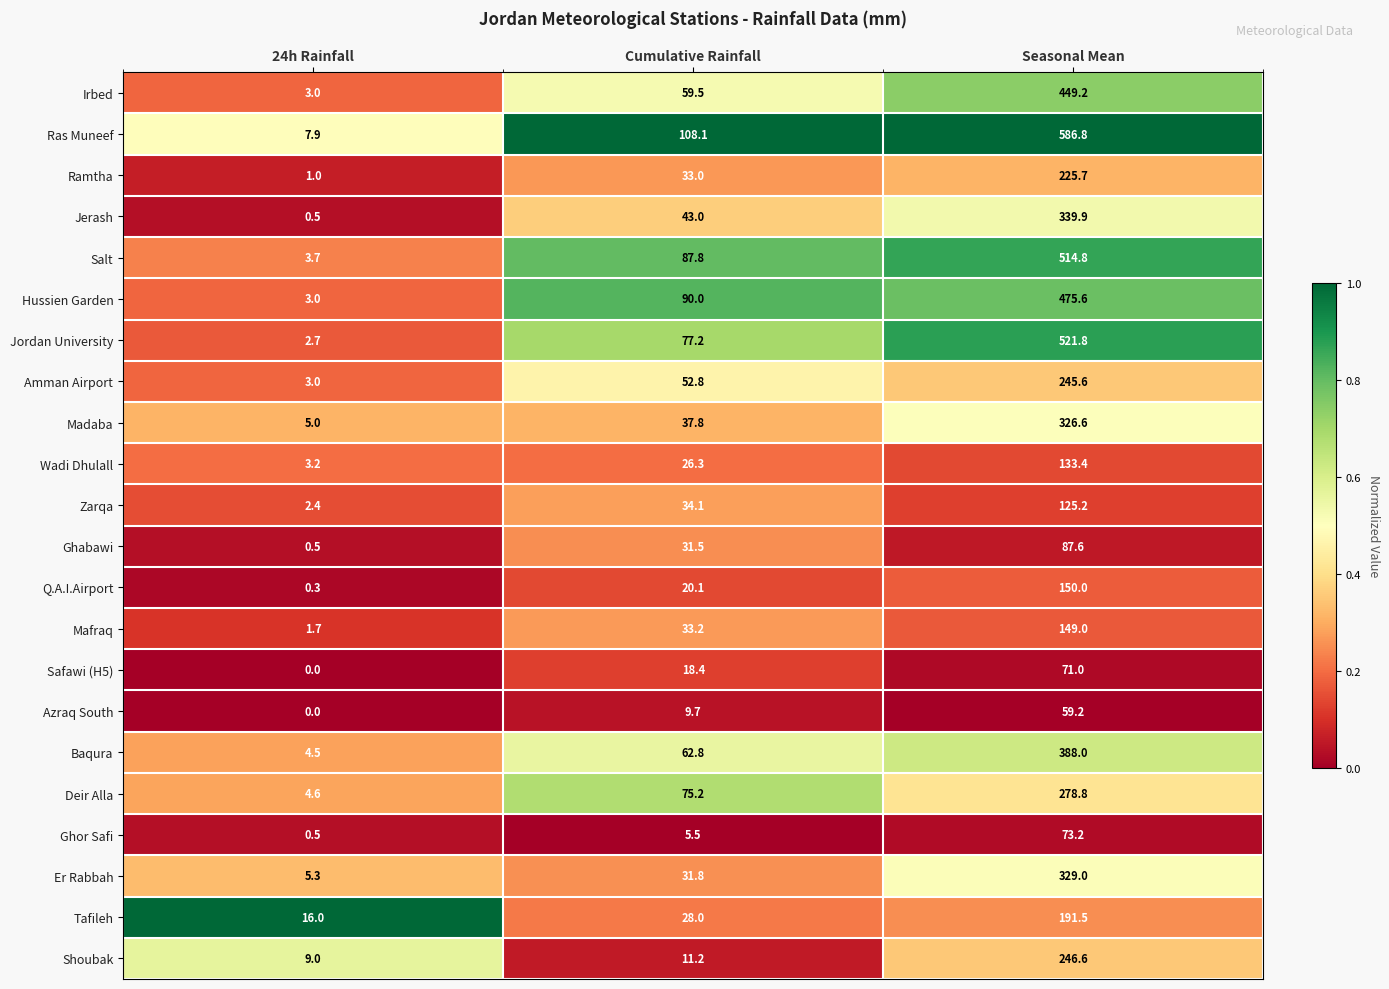

The value of Jerash at 24h Rainfall is 0.5. True or false?

True